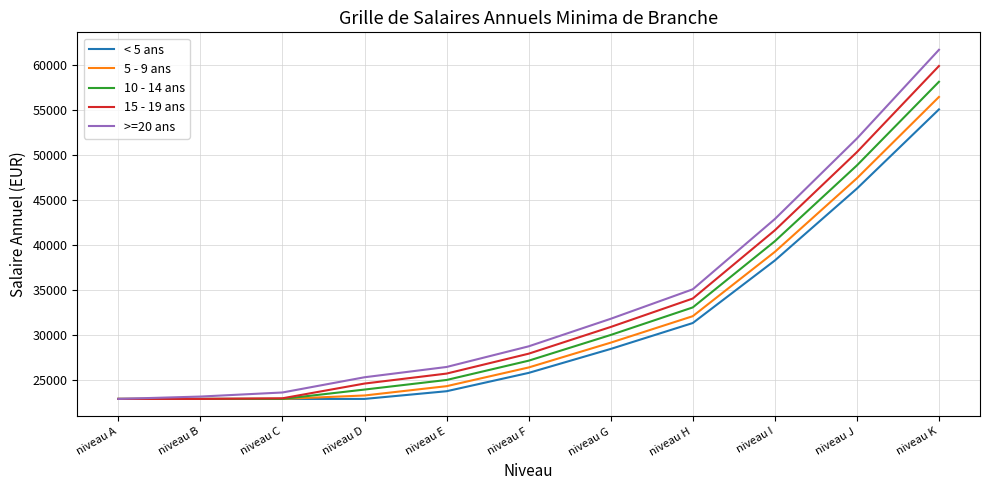

What are all the series names shown in the legend?

< 5 ans, 5 - 9 ans, 10 - 14 ans, 15 - 19 ans, >=20 ans